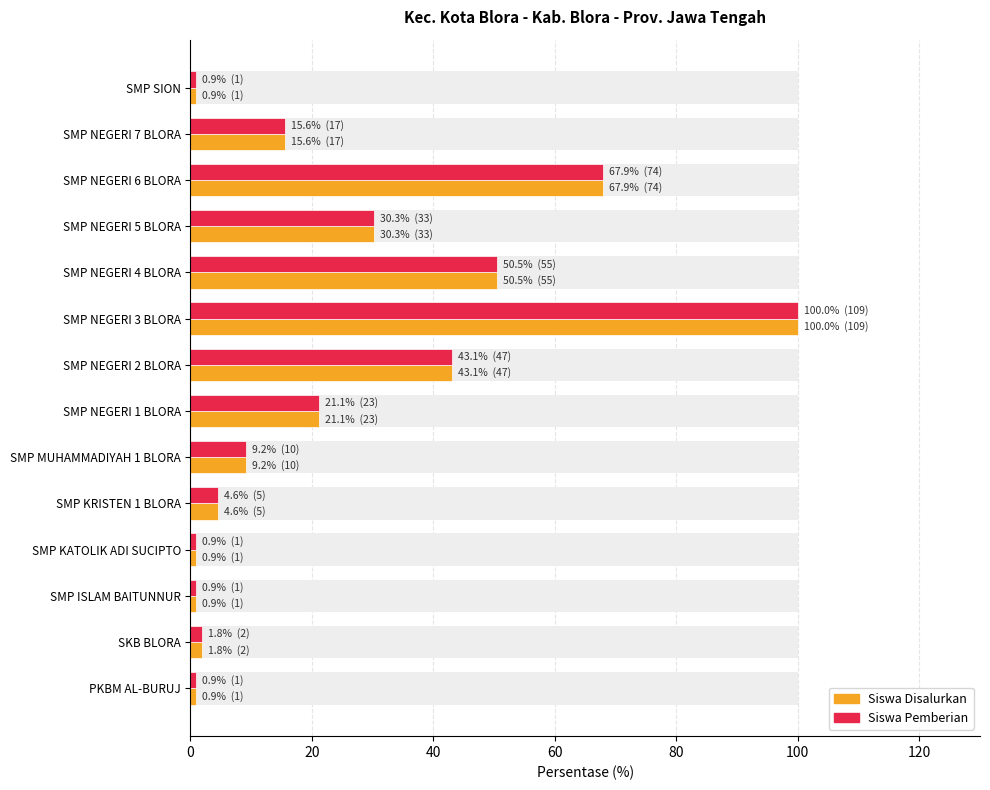

What value does the Siswa Disalurkan series have at SMP NEGERI 7 BLORA?

15.6